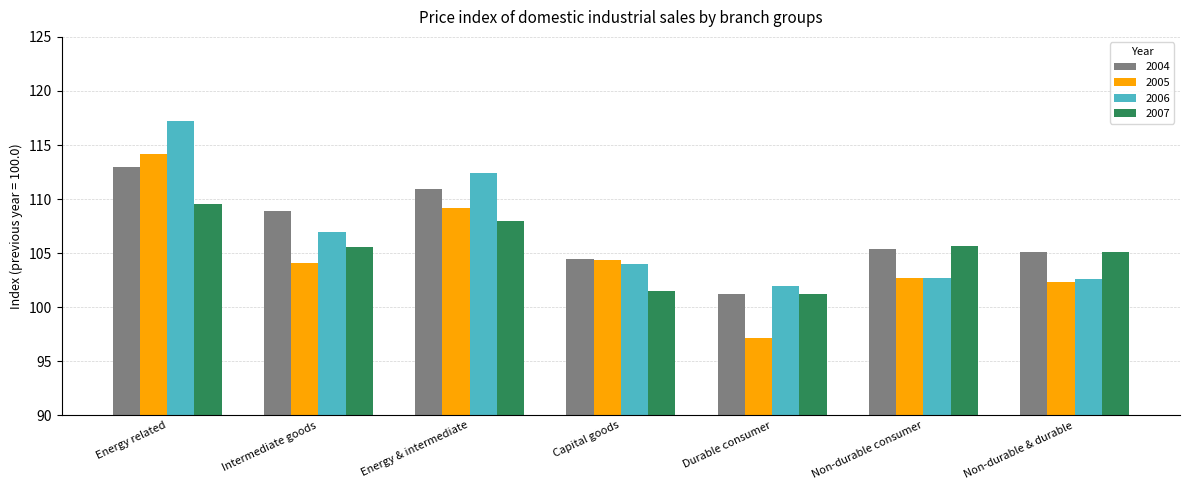

Does the chart contain any negative values?

No